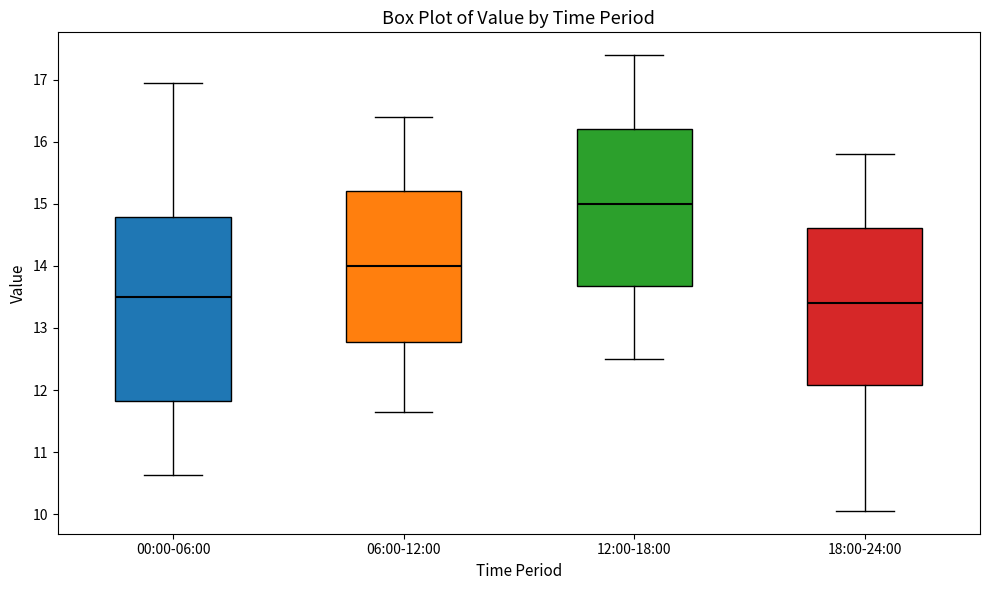

Comparing the boxes themselves (not the whiskers), which one is the tallest?

00:00-06:00